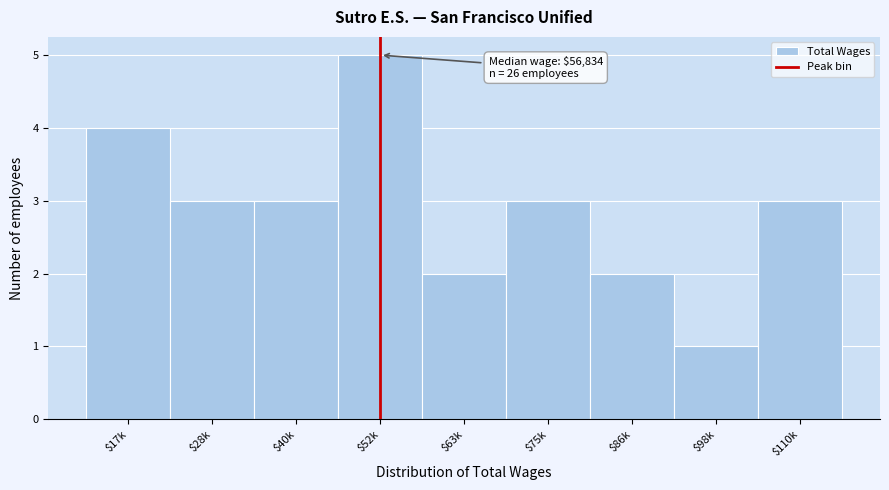

Reading right to left, list all the values displayed in this chart.

3	1	2	3	2	5	3	3	4